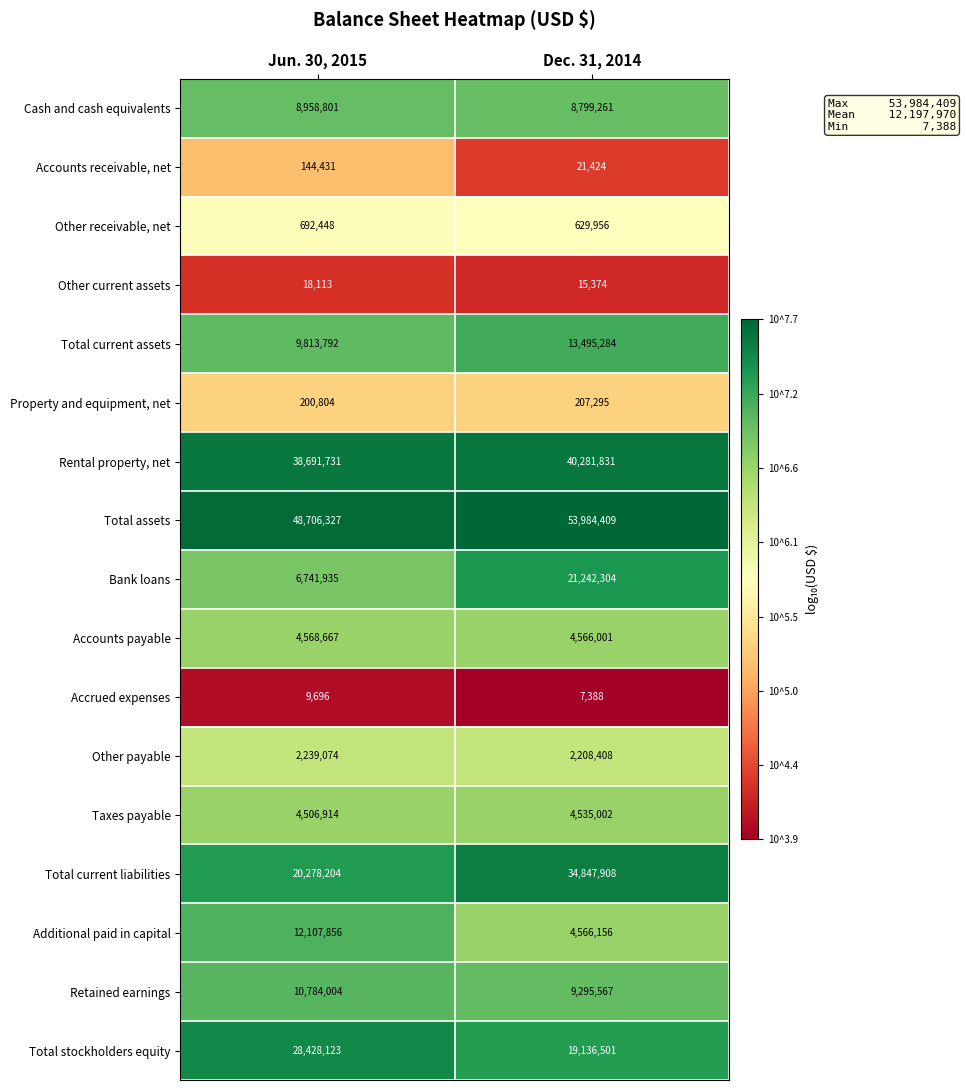

Which series has the widest spread of values?

Total current liabilities